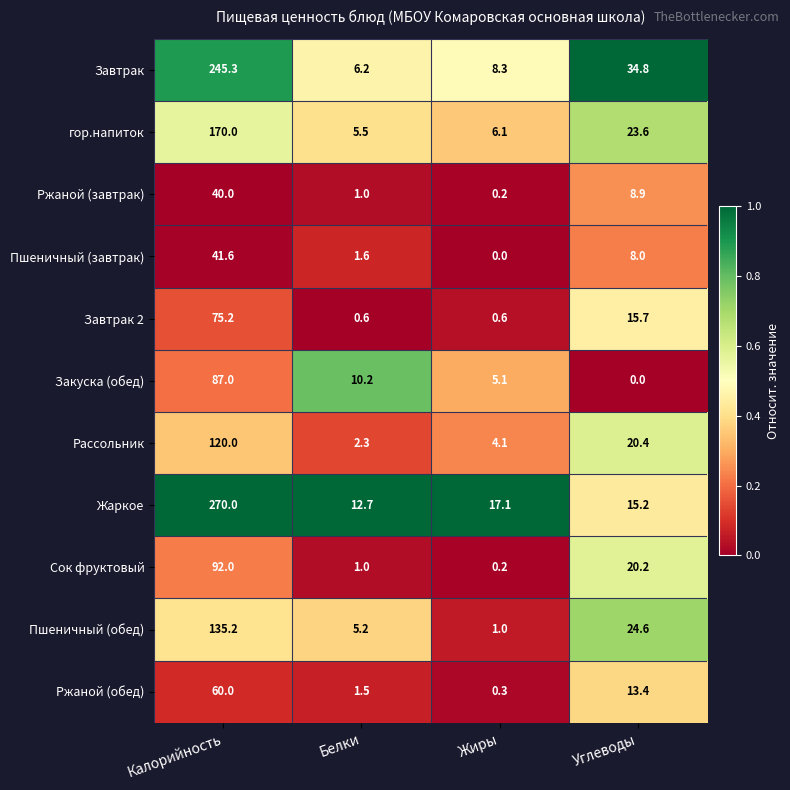

Where does the Жаркое series first go above 17?

Калорийность